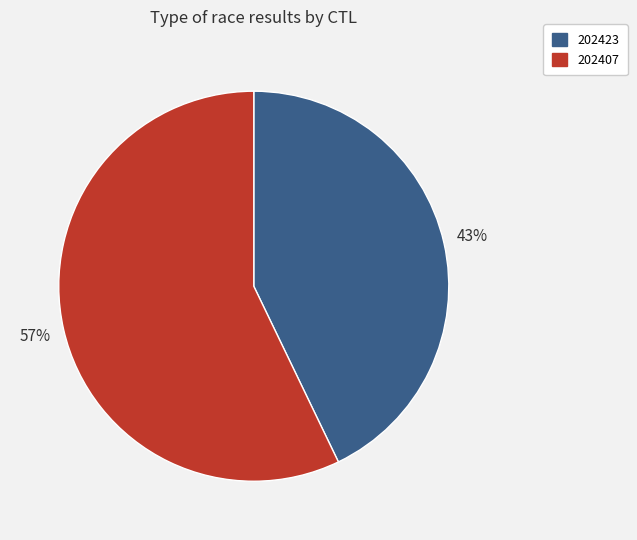

Combined, do 202407 and 202423 account for over 50%?

Yes